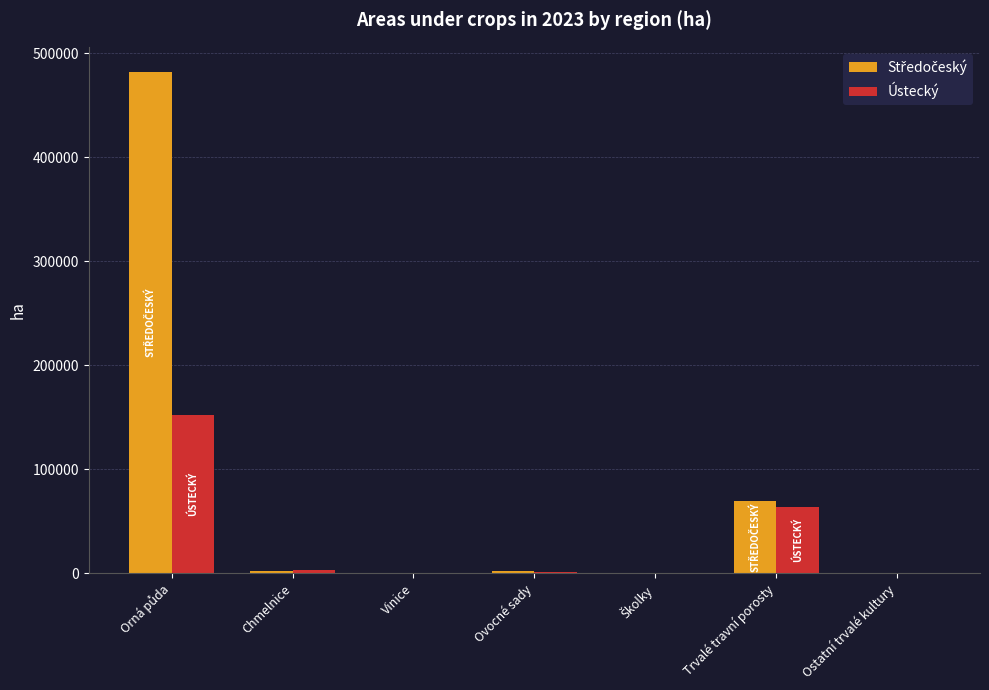

What is the maximum value for Ústecký?

151800.2